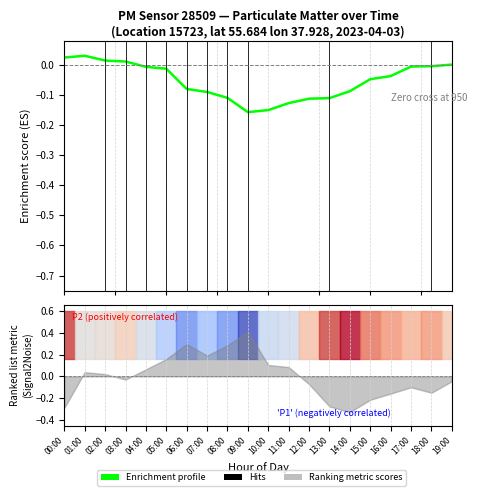

Reading right to left, extract all data points from this chart.

0.0	-0.0	-0.0	-0.0	-0.0	-0.1	-0.1	-0.1	-0.1	-0.2	-0.2	-0.1	-0.1	-0.1	-0.0	-0.0	0.0	0.0	0.0	0.0